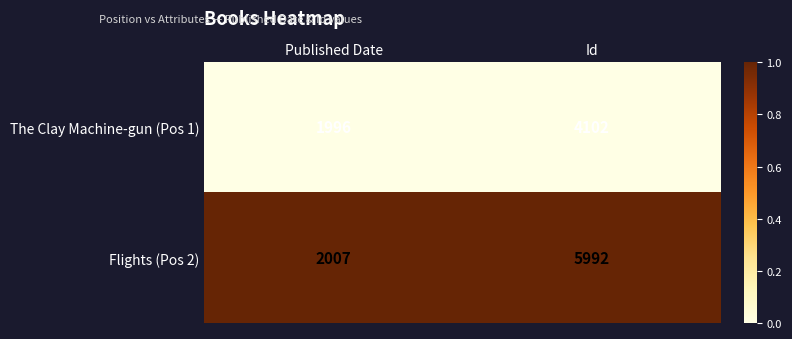

At which category is the sum across all series the highest?

Id